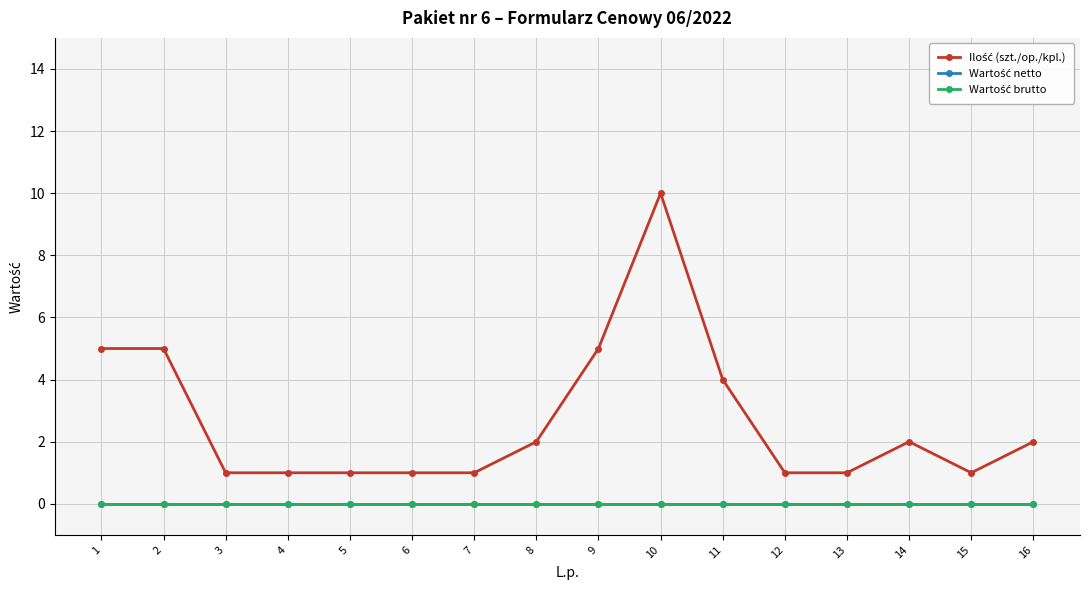

Reading left to right, list all the values displayed in this chart.

Ilość (szt./op./kpl.): 5	5	1	1	1	1	1	2	5	10	4	1	1	2	1	2
Wartość netto: 0	0	0	0	0	0	0	0	0	0	0	0	0	0	0	0
Wartość brutto: 0	0	0	0	0	0	0	0	0	0	0	0	0	0	0	0